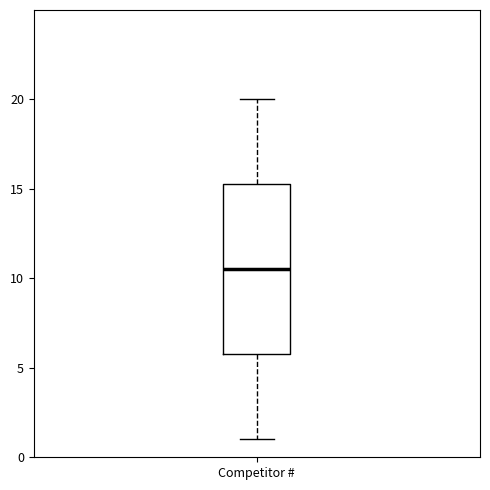

Where is the lower edge of the box for Competitor # on the y-axis? The values are not printed on the chart, so give them approximately, as read against the axis.

6.0